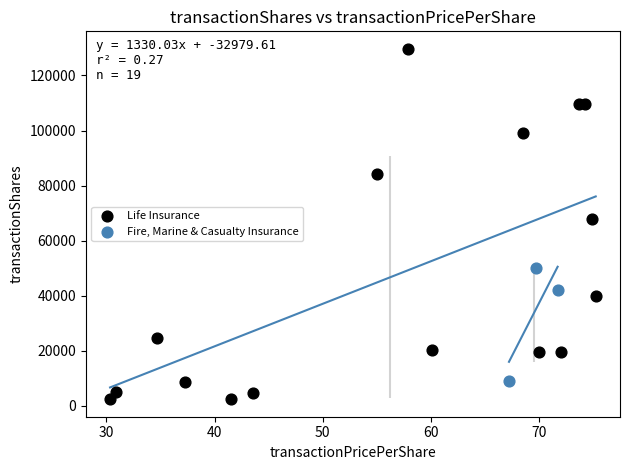

Which series reaches the minimum Y coordinate?

Life Insurance